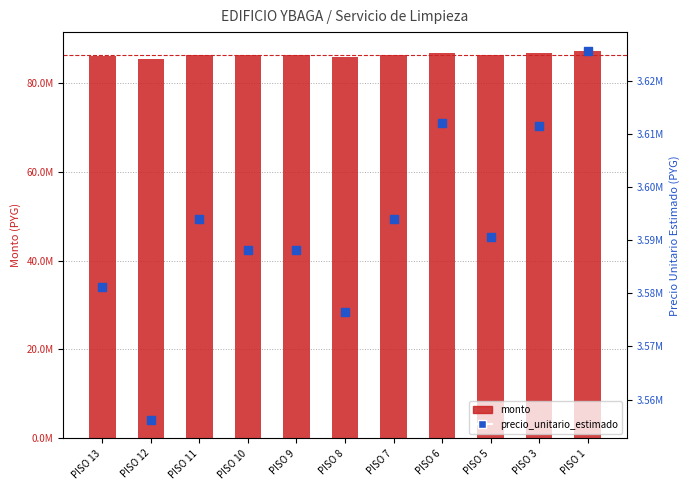

What are all the series names shown in the legend?

monto, precio_unitario_estimado